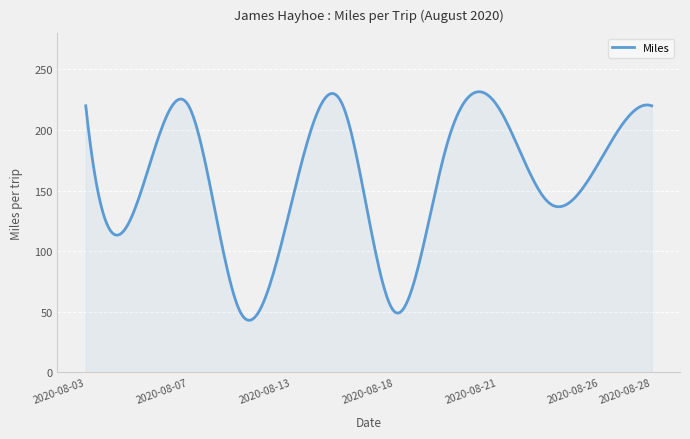

What is the difference between the maximum and minimum values?

188.8